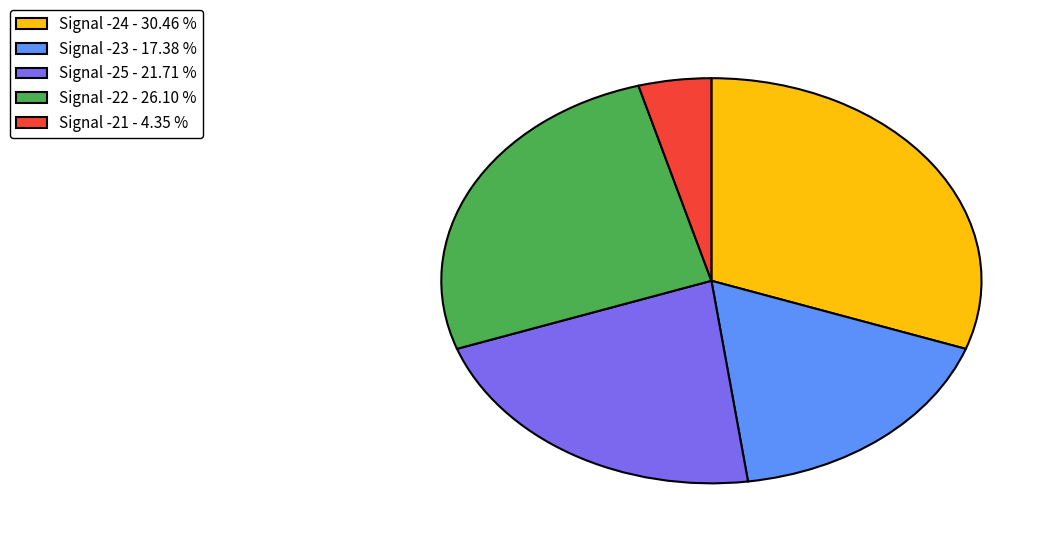

Does any single category account for the majority?

No